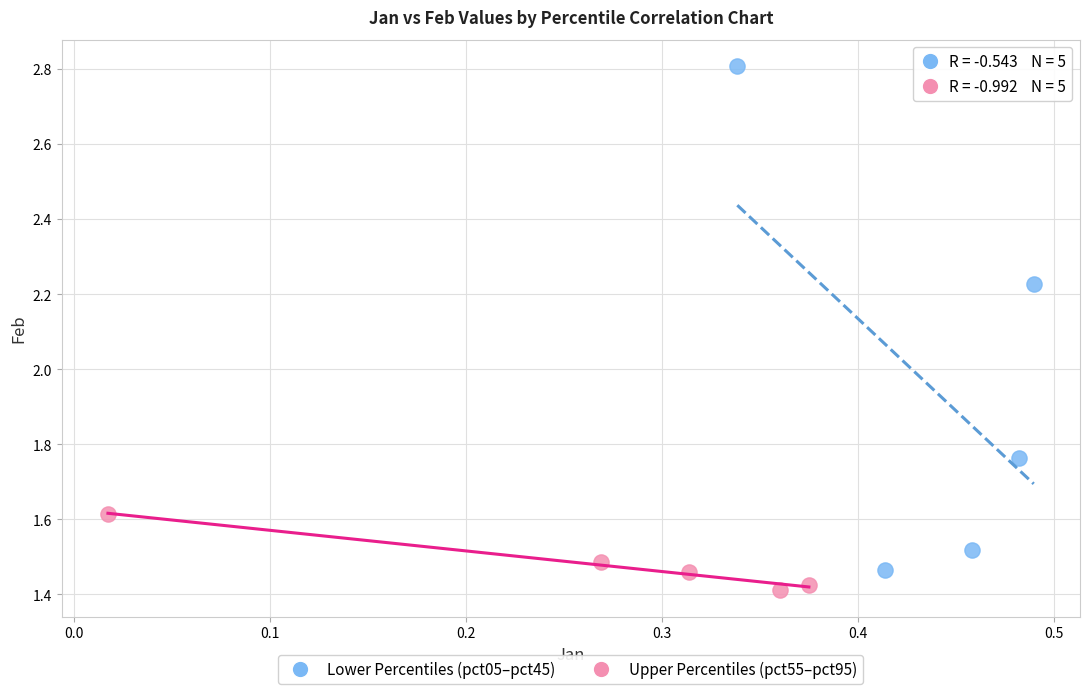

Which series has the largest Y range (max minus min)?

Lower Percentiles (pct05–pct45)